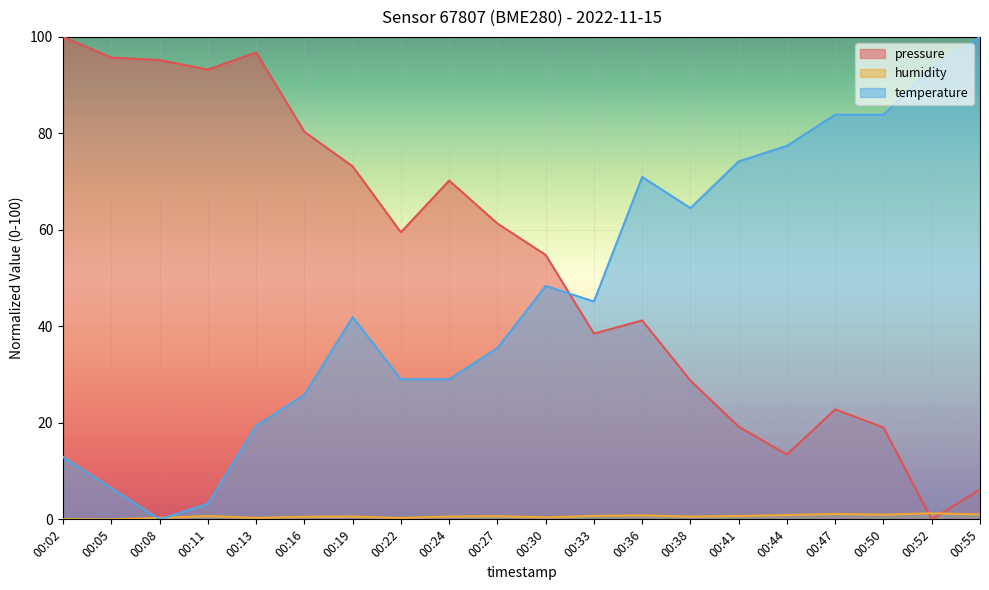

Reading left to right, what are all the values shown in this chart?

pressure: 00:02=100.0	00:05=95.7	00:08=95.2	00:11=93.2	00:13=96.8	00:16=80.3	00:19=73.2	00:22=59.5	00:24=70.2	00:27=61.3	00:30=54.8	00:33=38.5	00:36=41.2	00:38=28.8	00:41=19.2	00:44=13.4	00:47=22.8	00:50=19.0	00:52=0.0	00:55=6.2
humidity: 00:02=0.0	00:05=0.0	00:08=0.3	00:11=0.7	00:13=0.3	00:16=0.5	00:19=0.6	00:22=0.3	00:24=0.6	00:27=0.7	00:30=0.4	00:33=0.7	00:36=0.8	00:38=0.6	00:41=0.7	00:44=0.9	00:47=1.1	00:50=1.0	00:52=1.2	00:55=1.0
temperature: 00:02=12.9	00:05=6.5	00:08=0.0	00:11=3.2	00:13=19.4	00:16=25.8	00:19=41.9	00:22=29.0	00:24=29.0	00:27=35.5	00:30=48.4	00:33=45.2	00:36=71.0	00:38=64.5	00:41=74.2	00:44=77.4	00:47=83.9	00:50=83.9	00:52=93.5	00:55=100.0